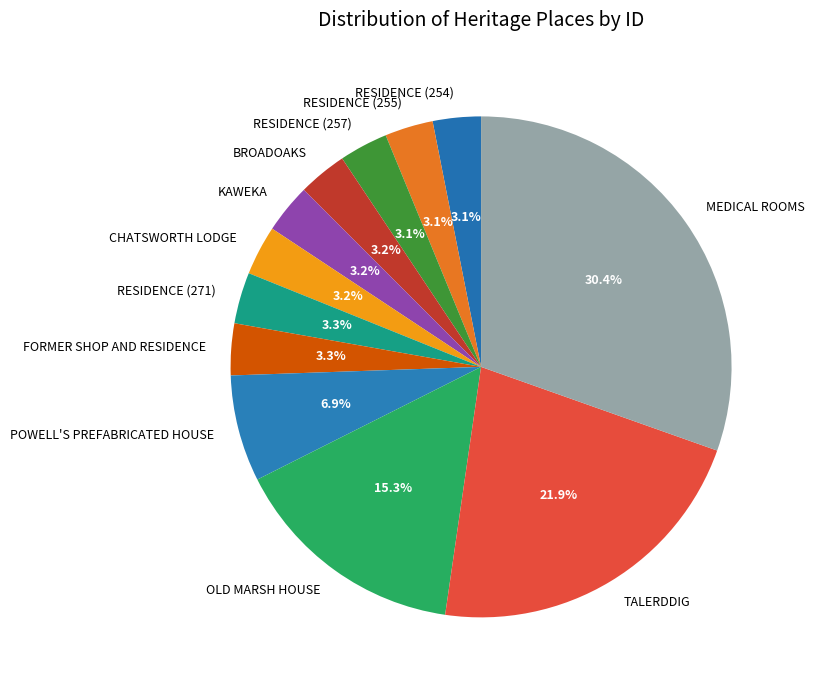

The TALERDDIG slice represents 33% of the pie. True or false?

False